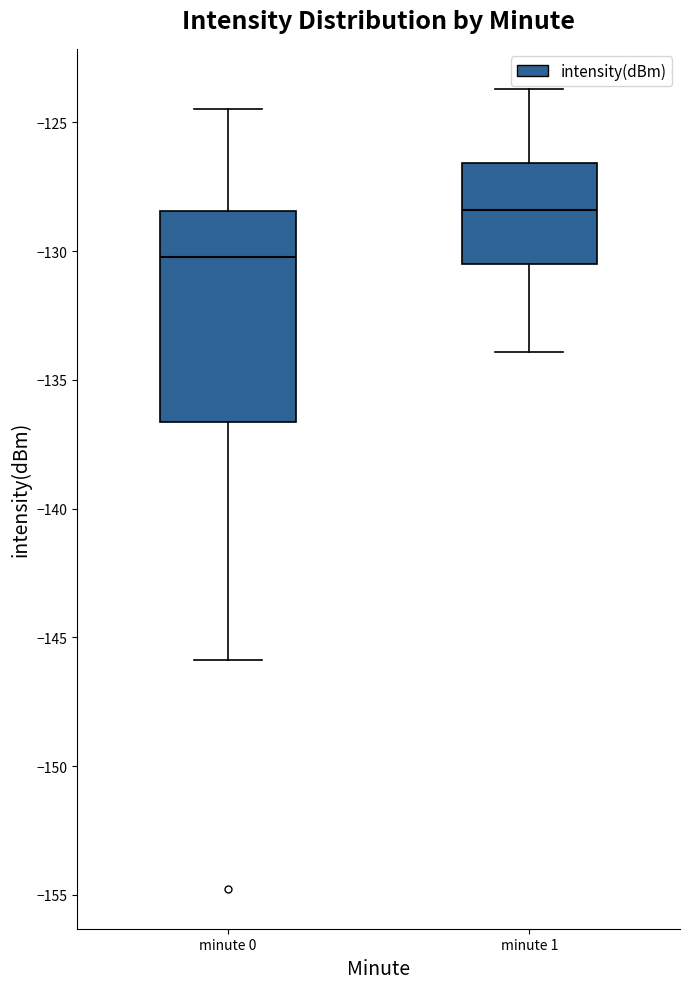

Reading left to right, read every box against the y-axis: the position of its median line, the range the box covers, and the ends of its whiskers. The values are not printed on the chart, so give them approximately, as read against the axis.

minute 0: median -130.0, box -136.5 to -128.5, whiskers -146.0 to -124.5
minute 1: median -128.5, box -130.5 to -126.5, whiskers -134.0 to -123.5